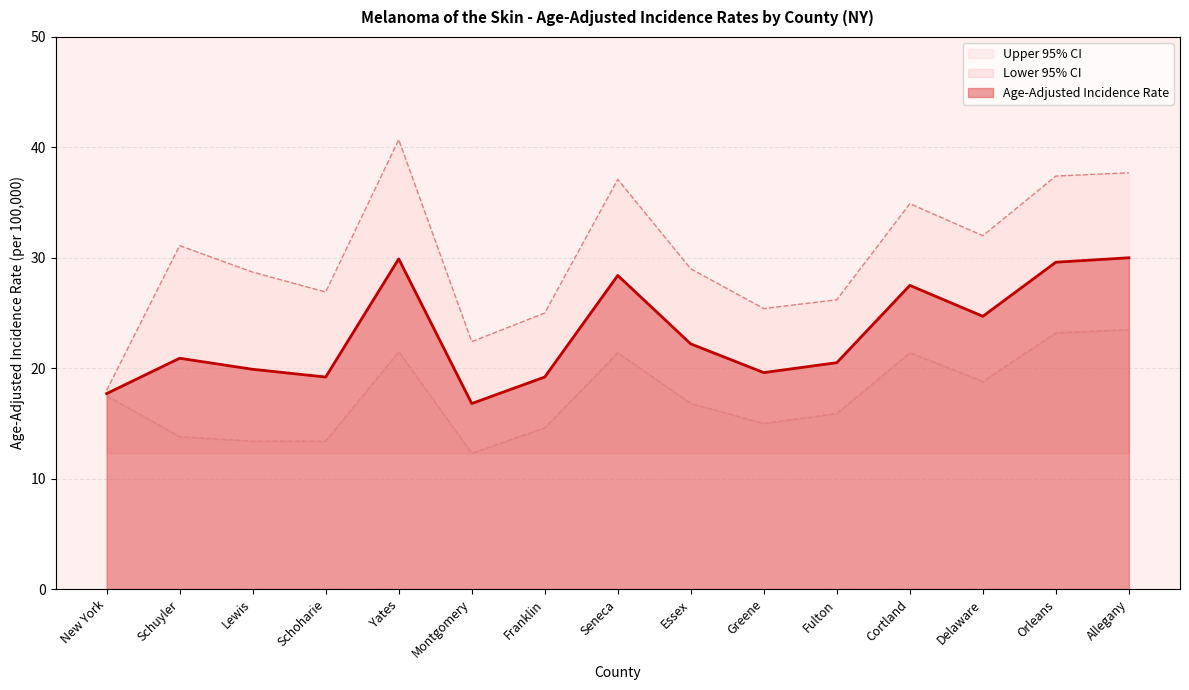

List the series in order of their overall mean, lowest first.

Lower 95% CI, Age-Adjusted Incidence Rate, Upper 95% CI